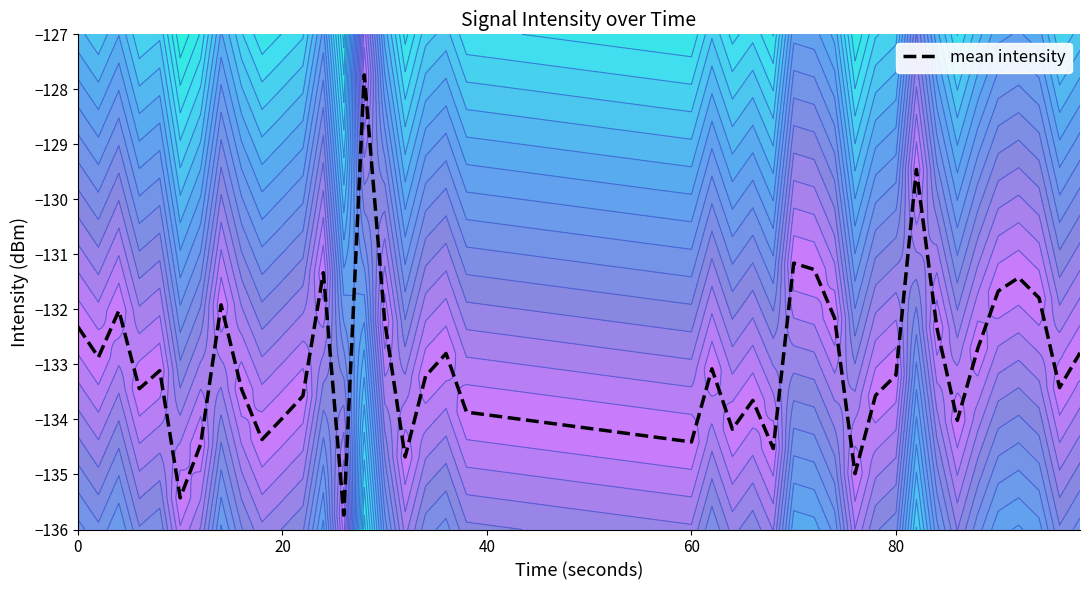

The mean intensity series shows -134.4 at 60. True or false?

True